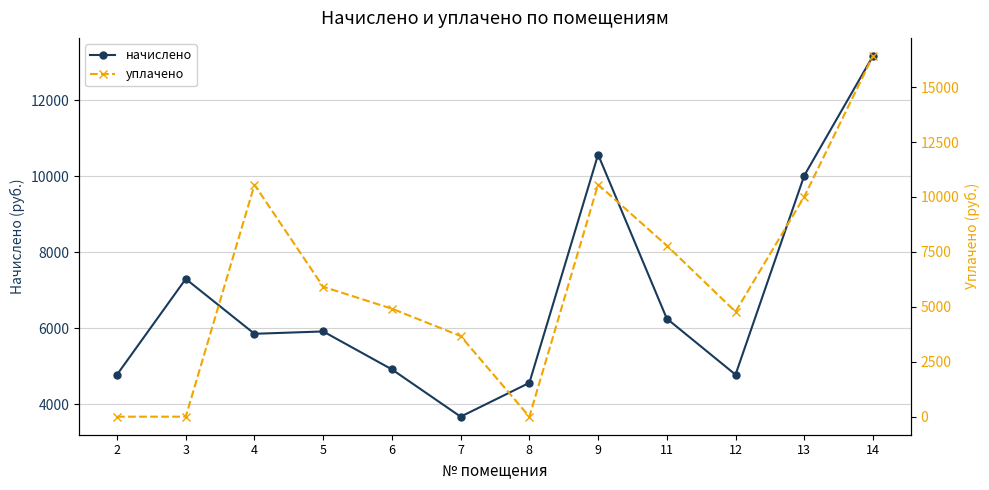

Between 9 and 4, which is larger?

9